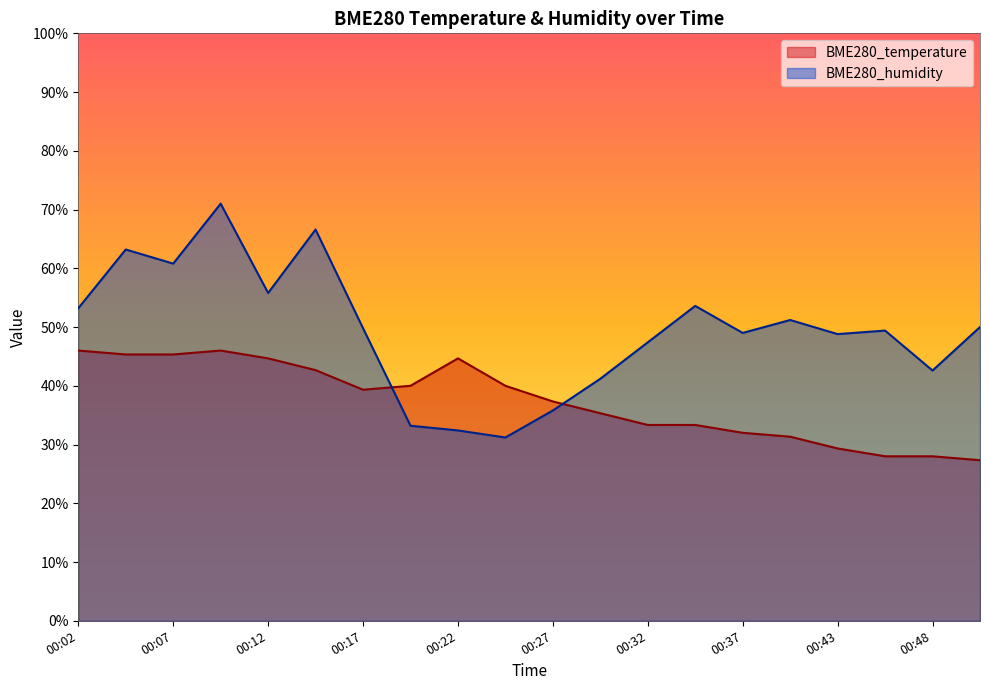

At how many categories does at least one series exceed 68?

1